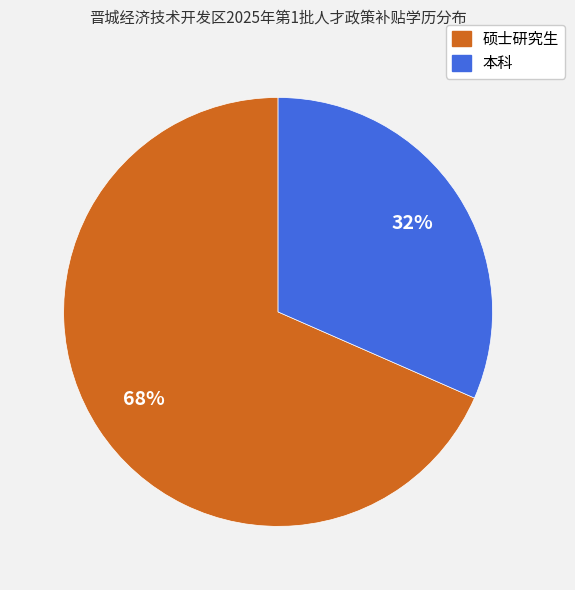

Which has a higher value, 硕士研究生 or 本科?

硕士研究生